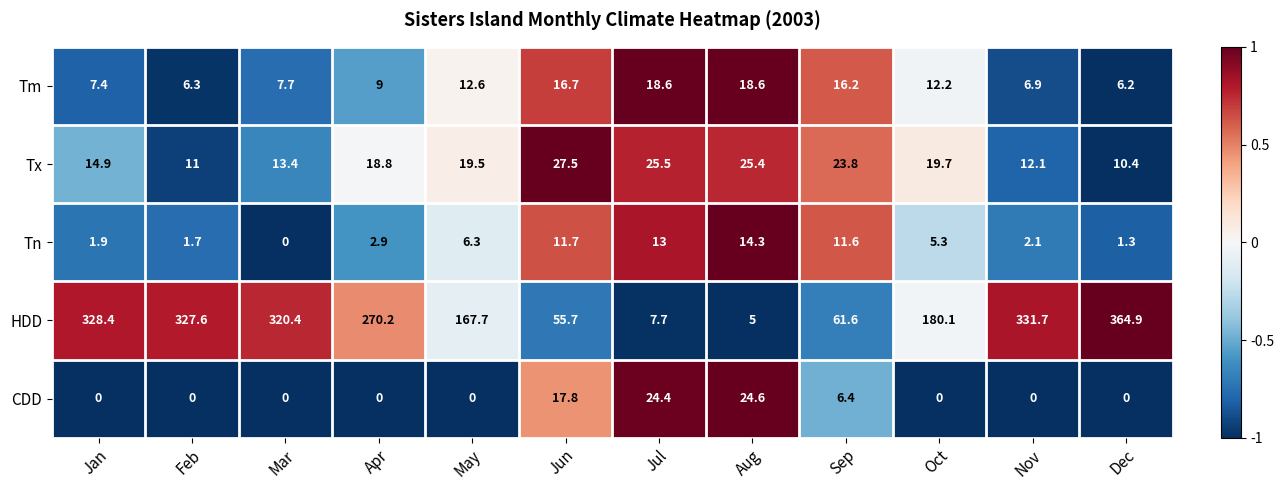

Where does the HDD series first go above 270?

Jan